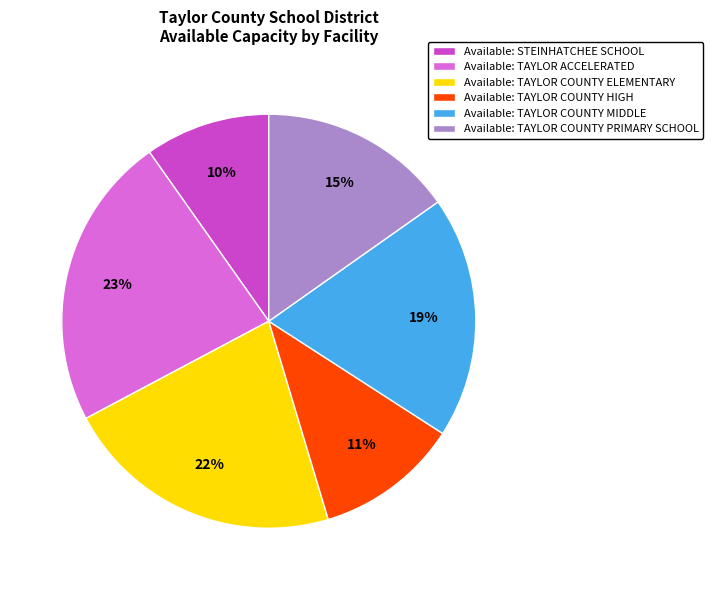

To the nearest percent, what is the average slice percentage?

17%